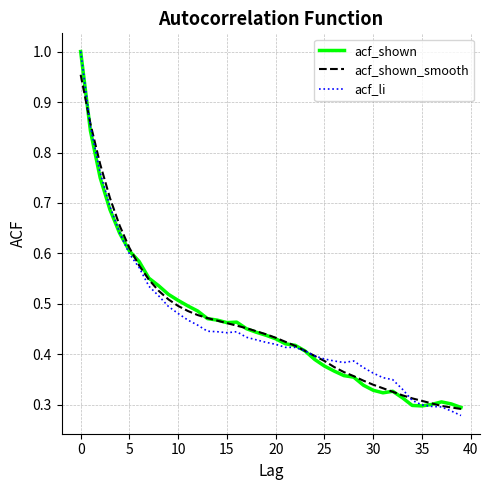

What is the average value of the acf_shown_smooth series?

0.5